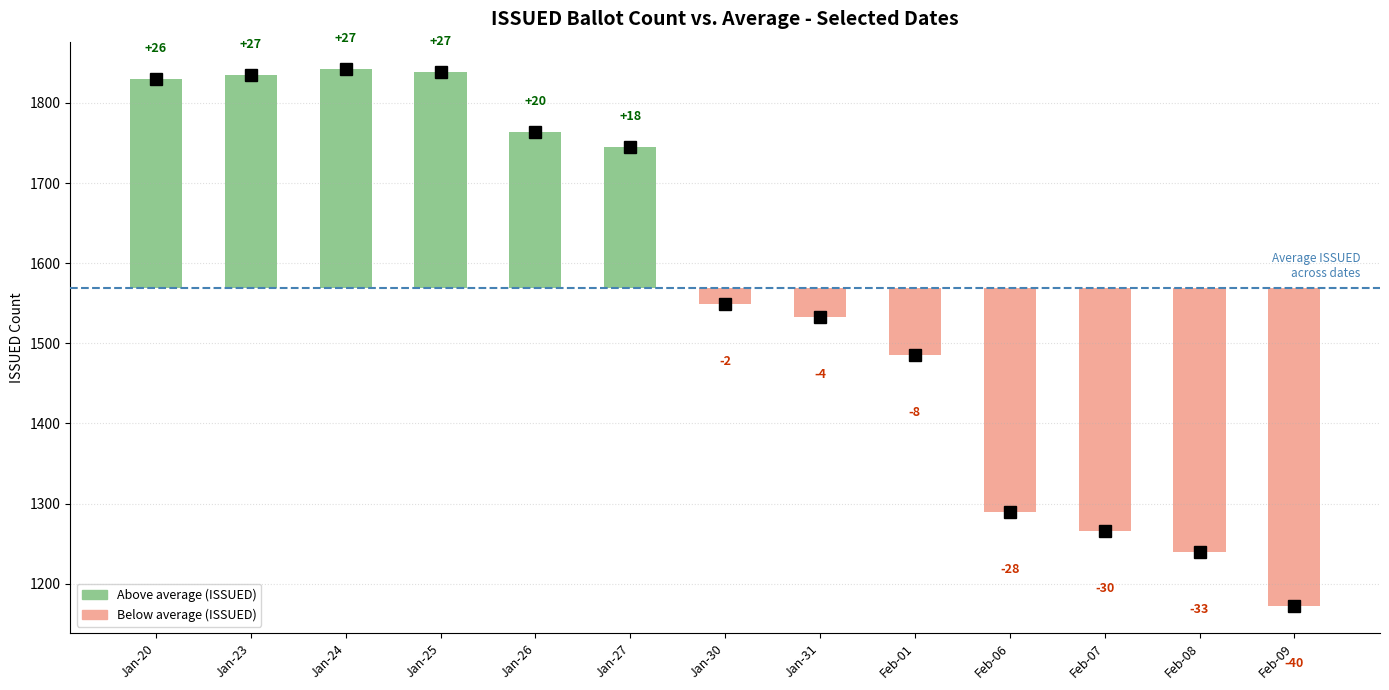

At which category does the chart reach its minimum across all series?

Feb-09